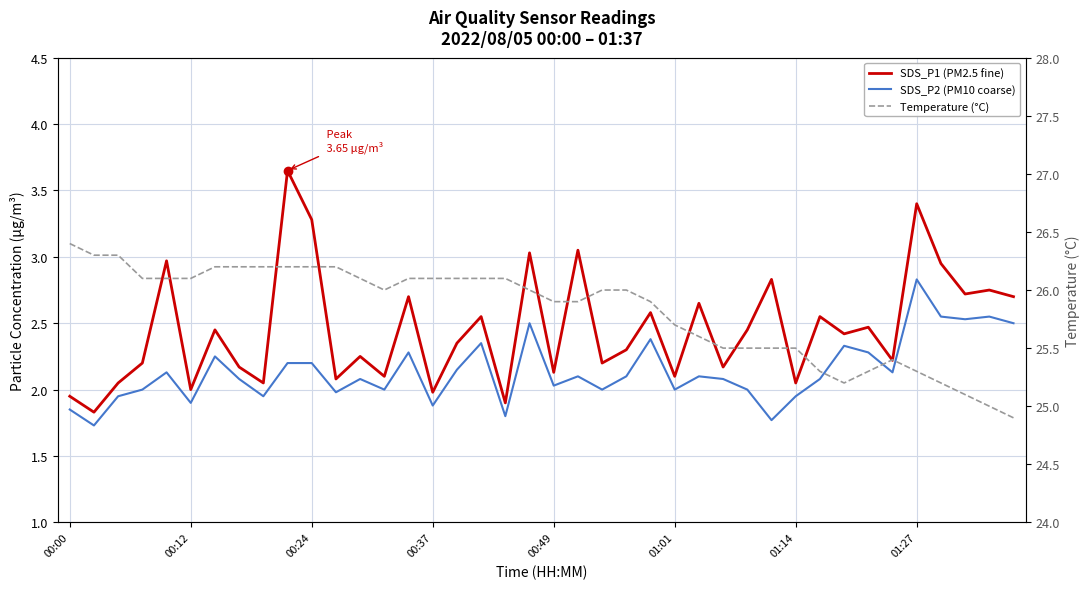

What is the difference between the second highest and second lowest values in the Temperature (°C) series?

1.3